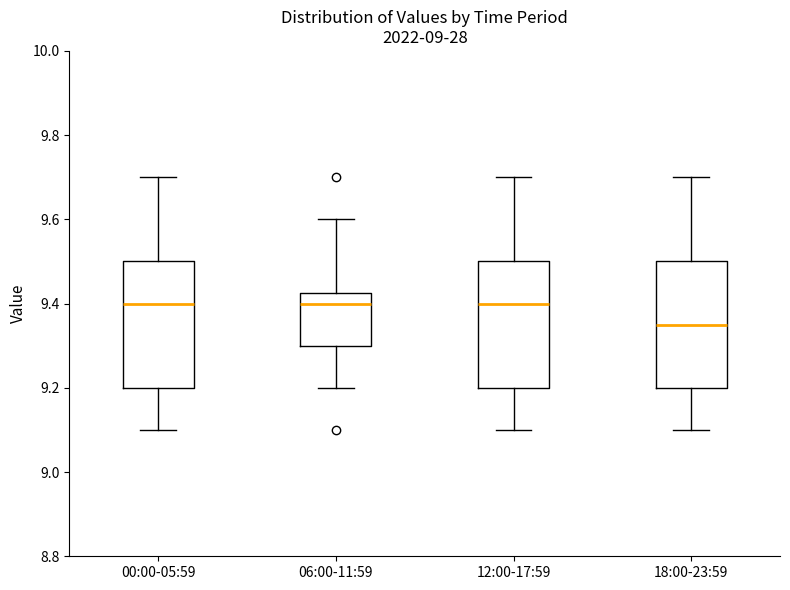

Which box has the lowest median line?

18:00-23:59